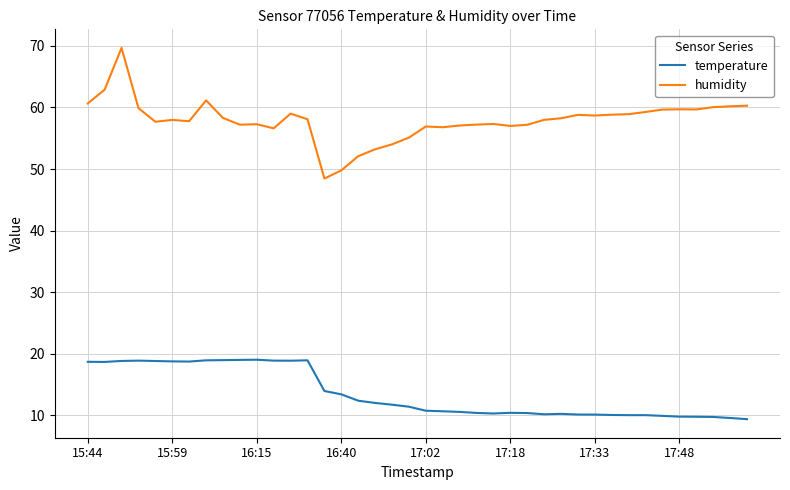

Which series has the largest total across all categories?

humidity